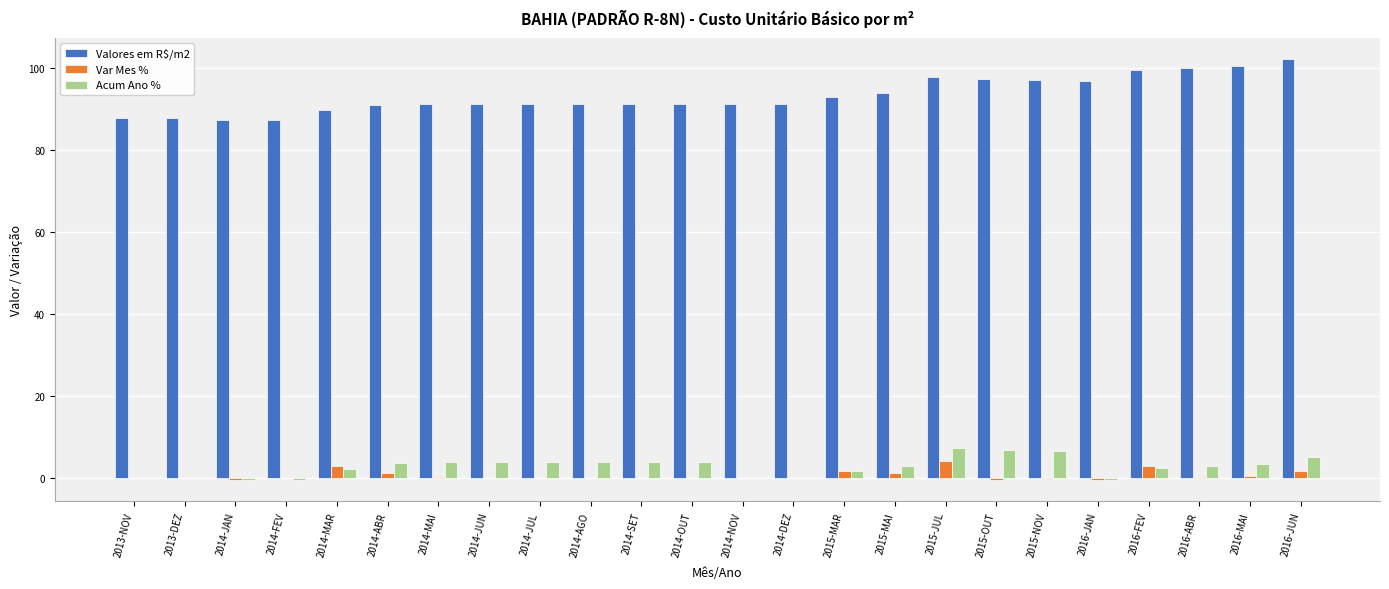

Which series has the largest total across all categories?

Valores em R$/m2